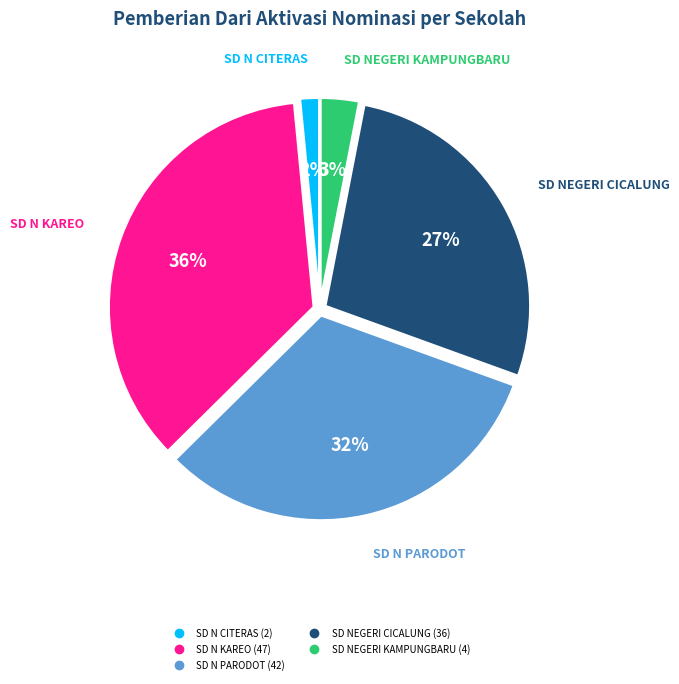

Is there a majority slice in this chart?

No